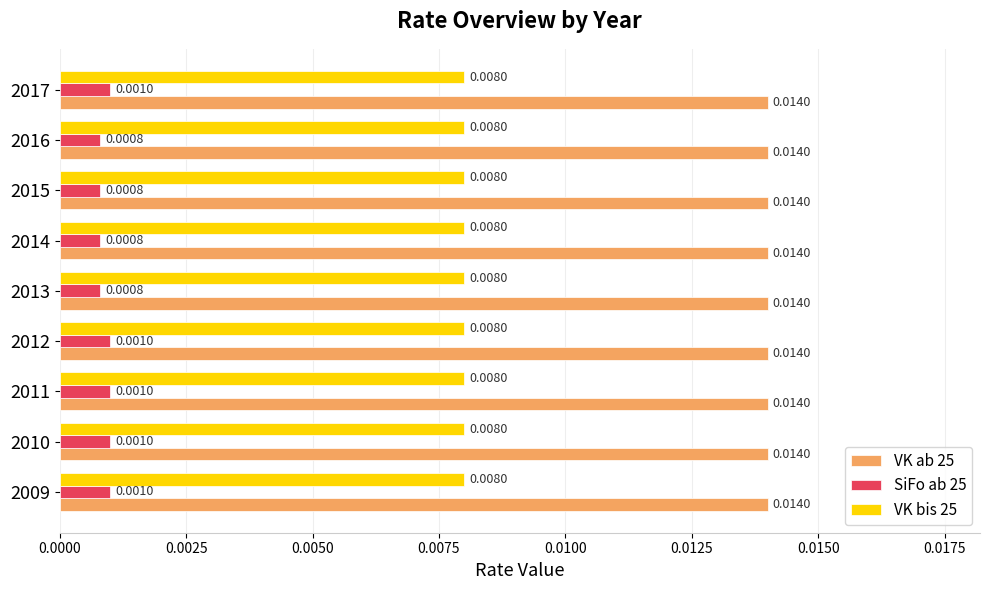

Which series has the largest total across all categories?

VK ab 25